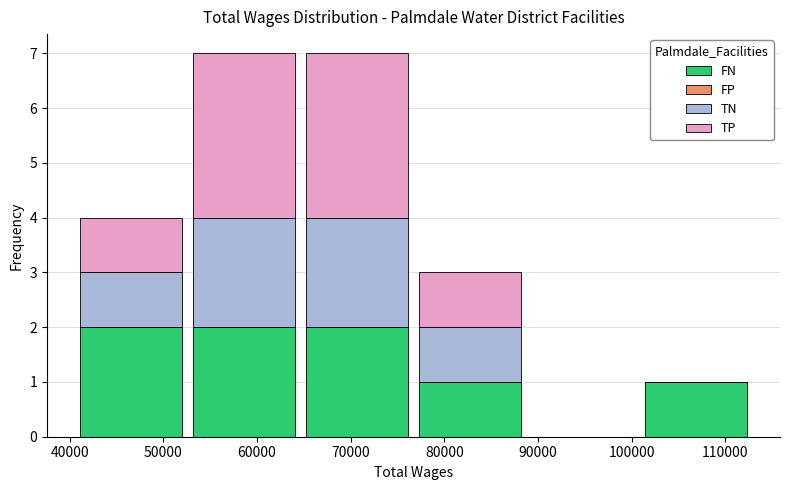

Reading left to right, transcribe this chart: for each stacked bar, give the range it covers on the x-axis and its total height. Neither the bar edges nor the heights are printed on the chart, so give them approximately, as read against the axes.

41000 to 53000: 4
53000 to 65000: 7
65000 to 77000: 7
77000 to 89000: 3
89000 to 101000: 0
101000 to 113000: 1